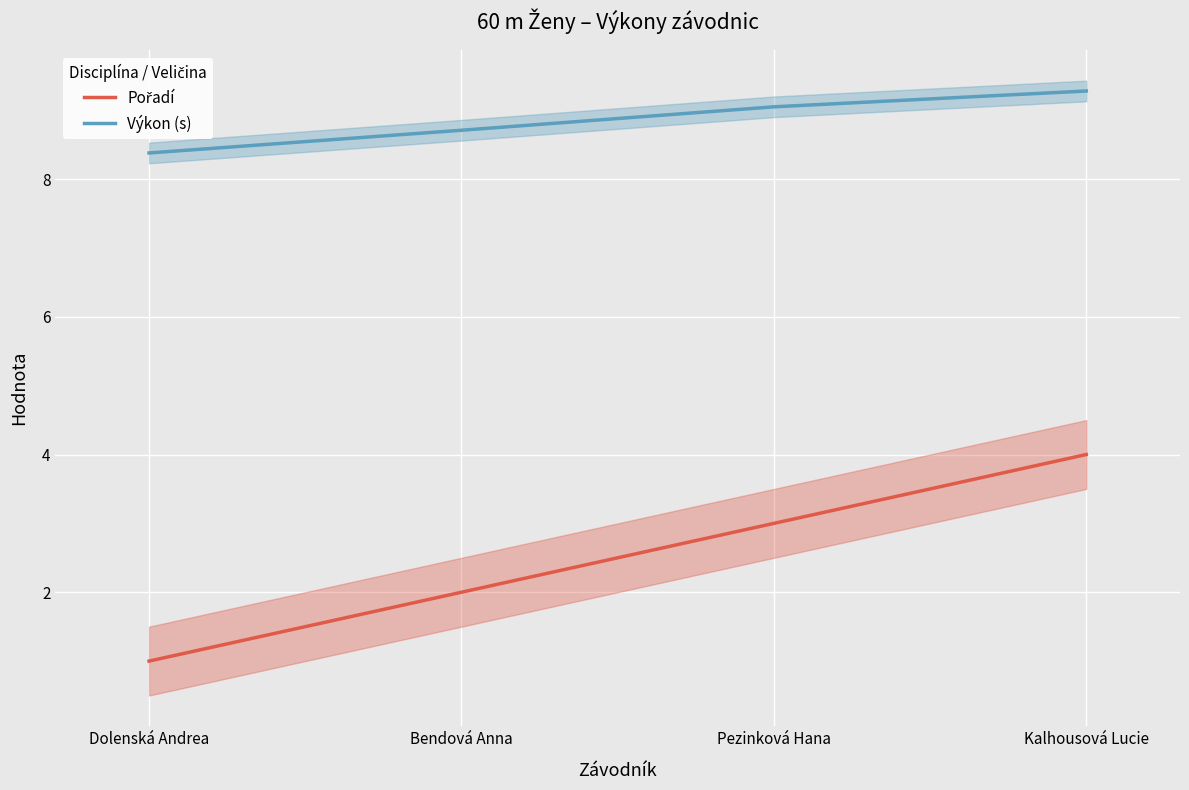

How many values in the Pořadí series exceed 3?

1